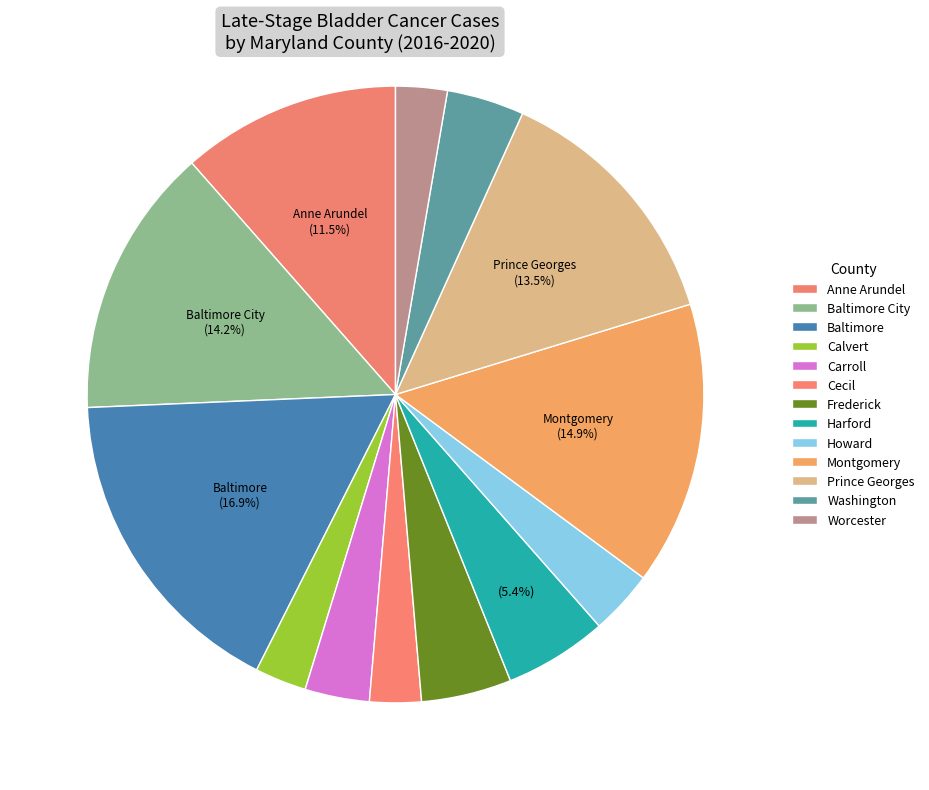

Count the number of slices in the pie.

13